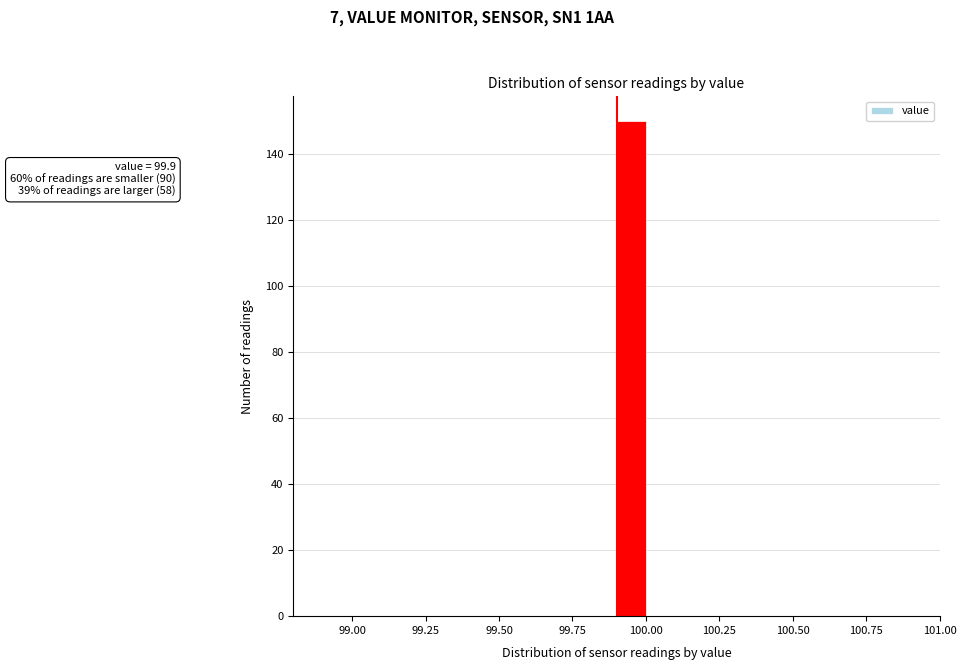

Read against the x-axis, roughly where is the centre of the tallest bar?

99.95